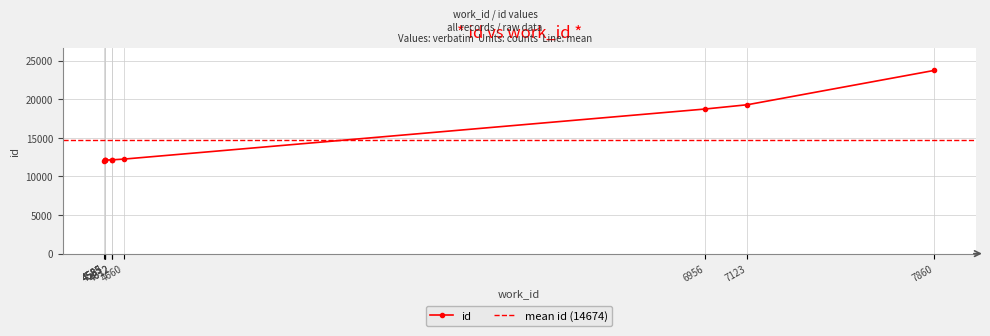

Reading right to left, transcribe all the data shown in this chart.

7860=23750	7123=19304	6956=18748	4660=12252	4612=12157	4612=12156	4585=12116	4585=12115	4585=12079	4583=12061